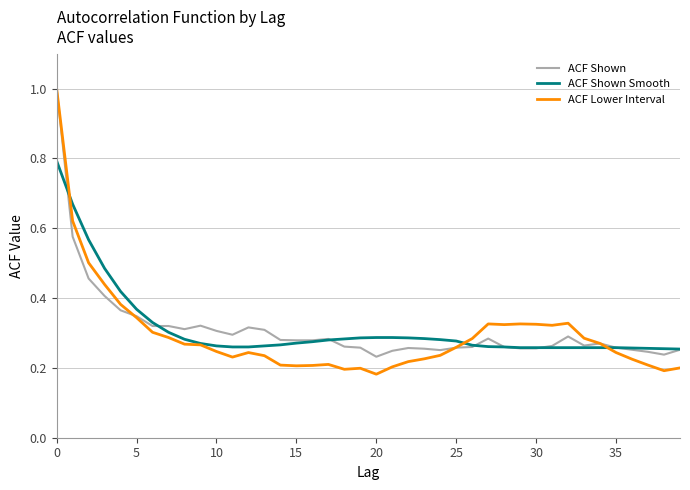

True or false: ACF Shown and ACF Shown Smooth intersect in this chart.

True